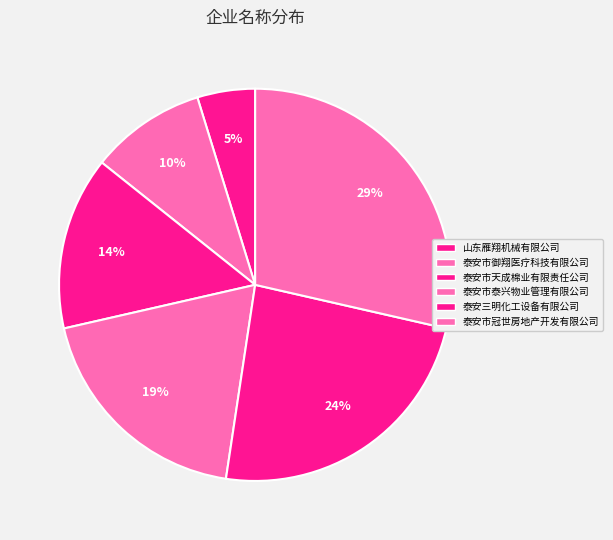

What is the change in value from 山东雁翔机械有限公司 to 泰安市泰兴物业管理有限公司?

+3